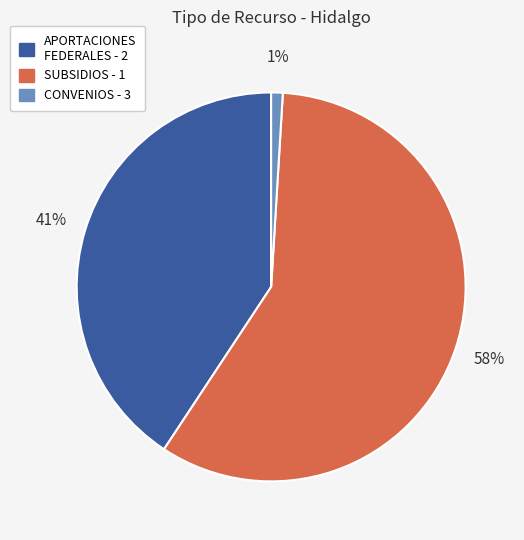

How many segments does this pie chart have?

3